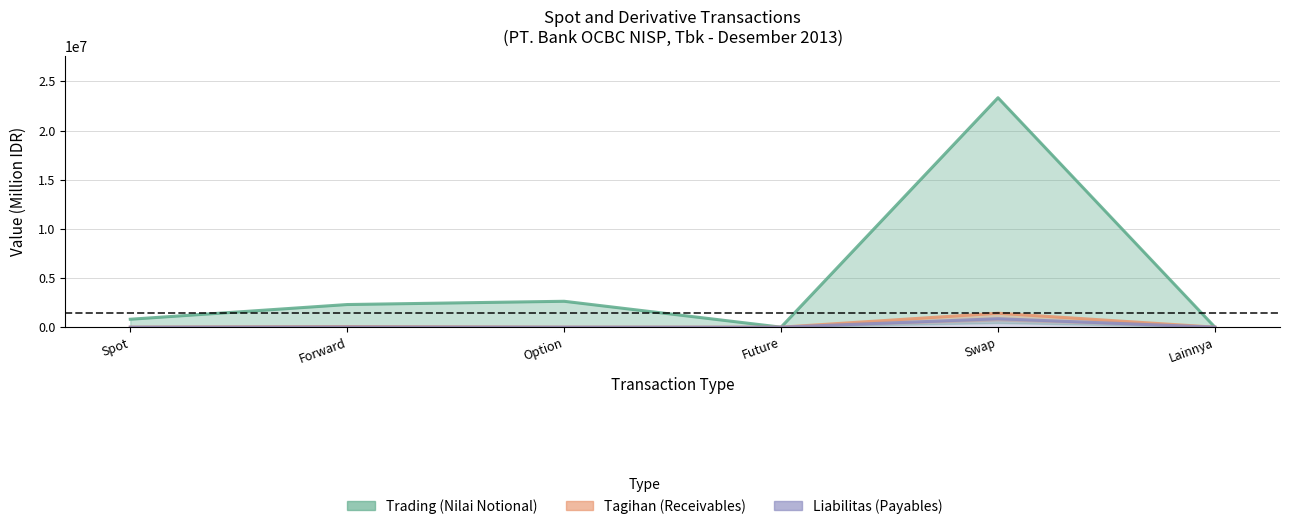

What are all the series names shown in the legend?

Trading (Nilai Notional), Tagihan (Receivables), Liabilitas (Payables)